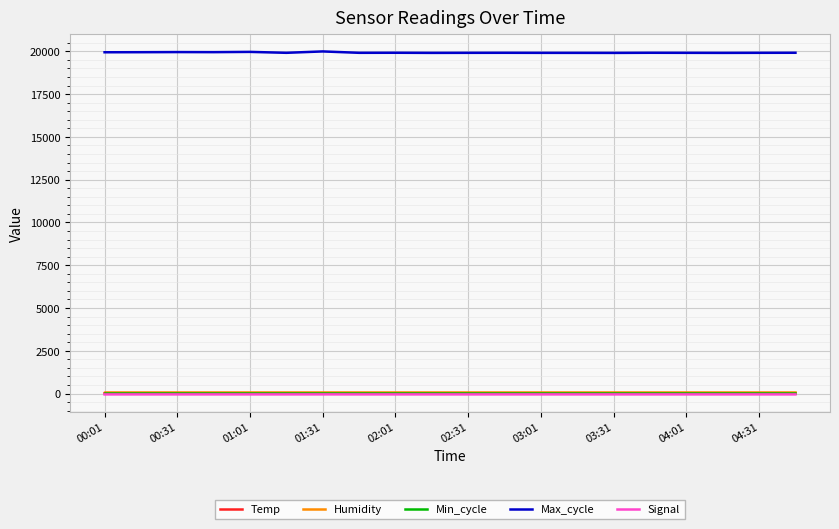

True or false: Humidity and Max_cycle intersect in this chart.

False